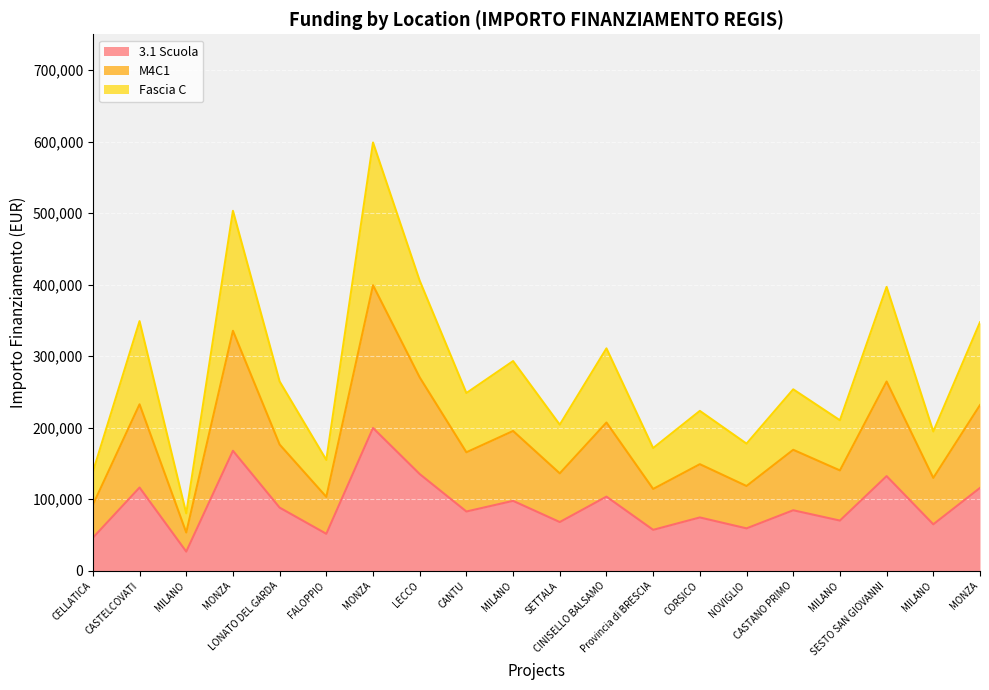

True or false: 3.1 Scuola and Fascia C intersect in this chart.

False